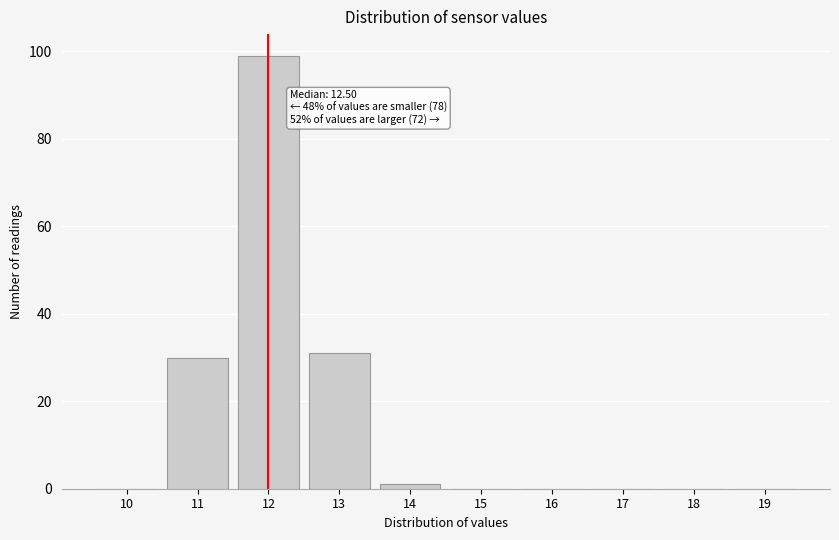

Reading left to right, what are all the values shown in this chart?

10=0	11=30	12=99	13=31	14=1	15=0	16=0	17=0	18=0	19=0